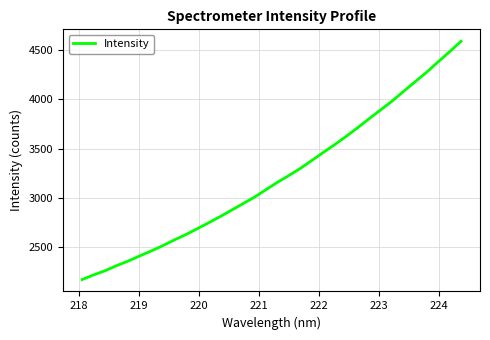

What is the minimum value shown in the chart?

2171.5